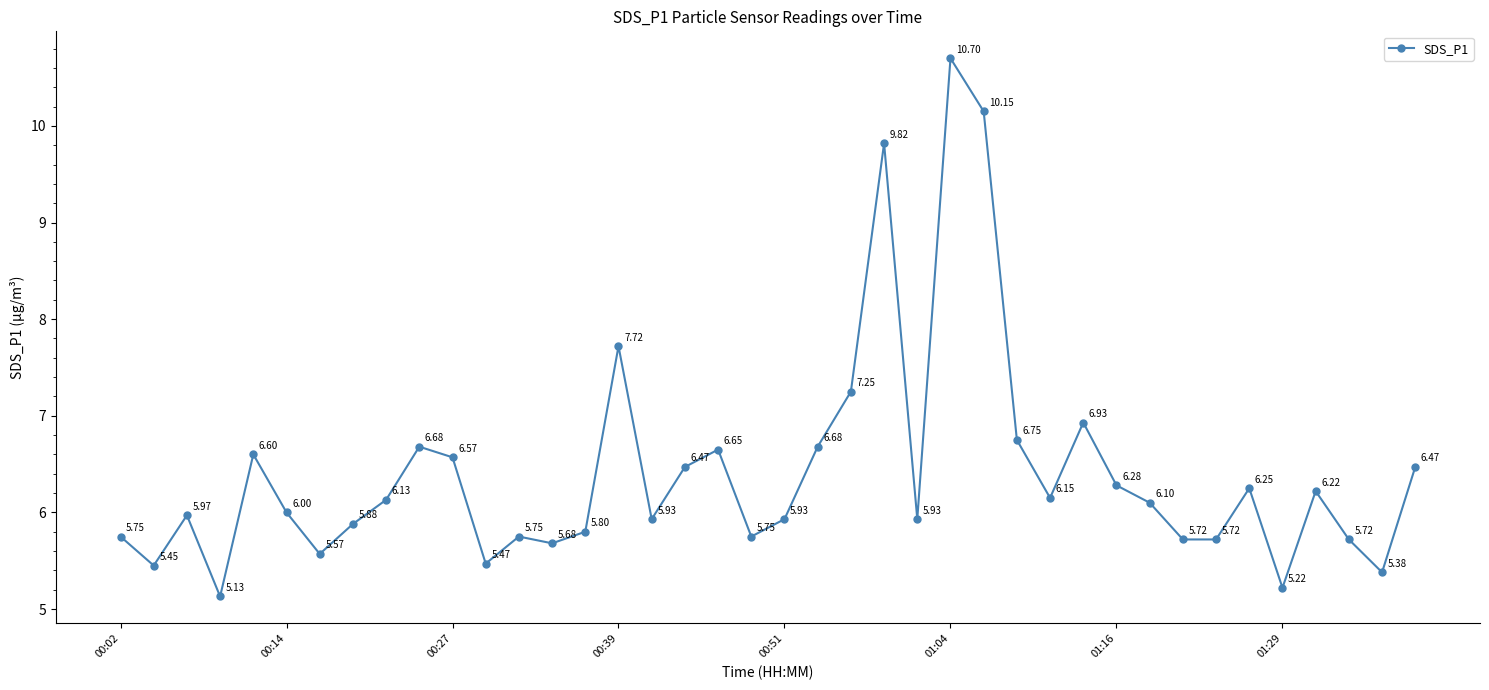

How many interior local peaks (higher than both neighbors) does the data have?

11